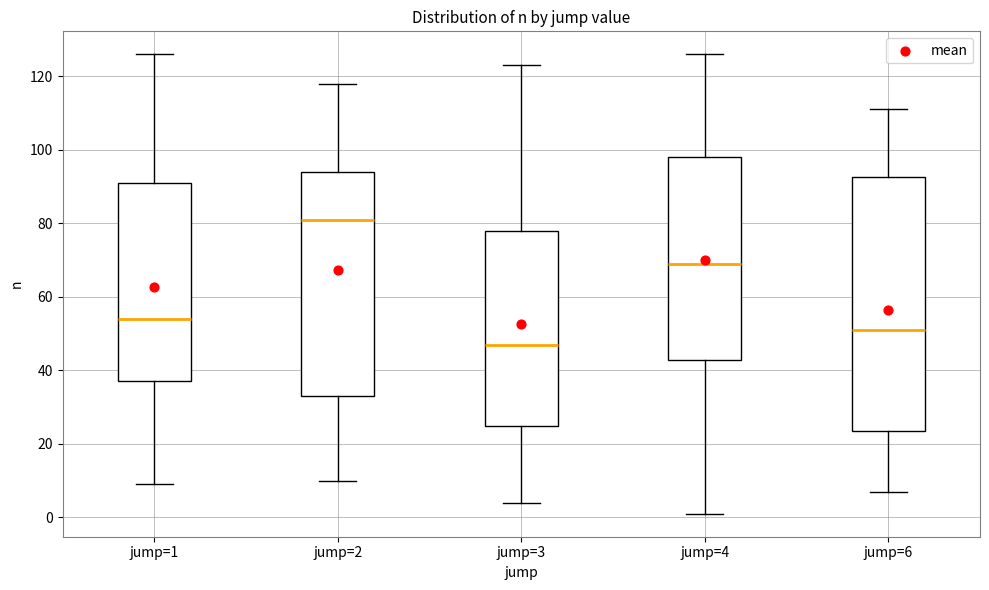

Reading left to right, transcribe this box plot: for each box, give where its median line is, the range the box spans, and where its two whiskers end, as read against the y-axis. The values are not printed on the chart, so give them approximately, as read against the axis.

jump=1: median 54, box 38 to 92, whiskers 10 to 126
jump=2: median 82, box 34 to 94, whiskers 10 to 118
jump=3: median 48, box 24 to 78, whiskers 4 to 124
jump=4: median 70, box 42 to 98, whiskers 2 to 126
jump=6: median 52, box 24 to 92, whiskers 8 to 112